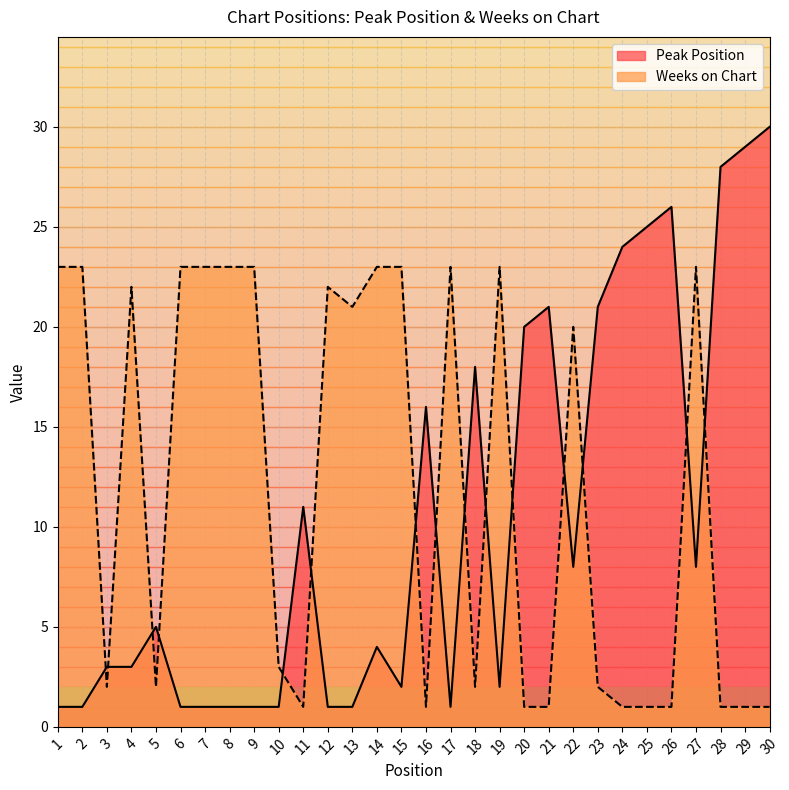

How many data points in Weeks on Chart are less than 20?

15